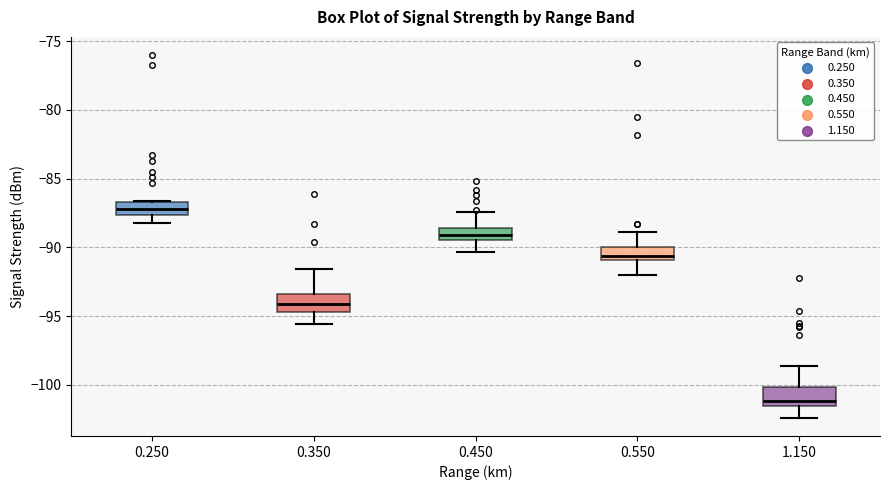

Which box has the highest median line?

0.250